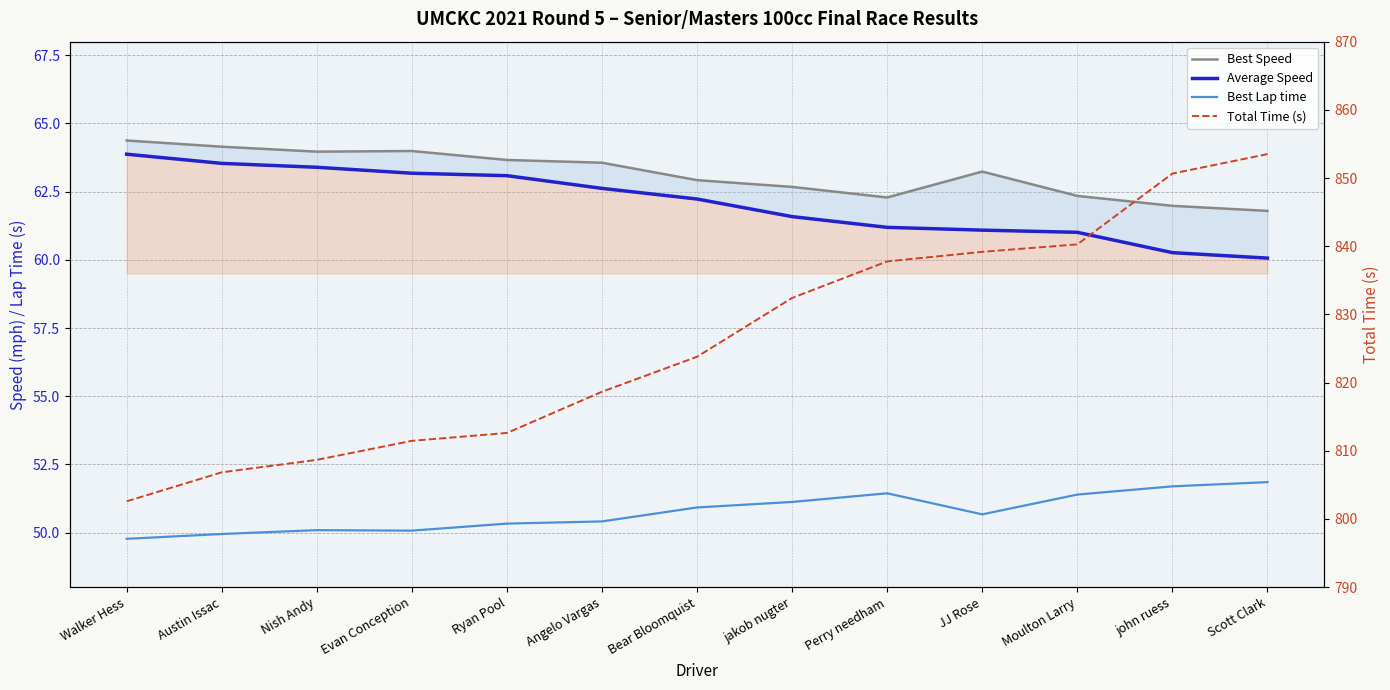

Reading left to right, transcribe all the data shown in this chart.

Best Speed: Walker Hess=64.4	Austin Issac=64.1	Nish Andy=64.0	Evan Conception=64.0	Ryan Pool=63.7	Angelo Vargas=63.6	Bear Bloomquist=62.9	jakob nugter=62.7	Perry needham=62.3	JJ Rose=63.2	Moulton Larry=62.3	john ruess=62.0	Scott Clark=61.8
Average Speed: Walker Hess=63.9	Austin Issac=63.5	Nish Andy=63.4	Evan Conception=63.2	Ryan Pool=63.1	Angelo Vargas=62.6	Bear Bloomquist=62.2	jakob nugter=61.6	Perry needham=61.2	JJ Rose=61.1	Moulton Larry=61.0	john ruess=60.3	Scott Clark=60.1
Best Lap time: Walker Hess=49.8	Austin Issac=49.9	Nish Andy=50.1	Evan Conception=50.1	Ryan Pool=50.3	Angelo Vargas=50.4	Bear Bloomquist=50.9	jakob nugter=51.1	Perry needham=51.4	JJ Rose=50.7	Moulton Larry=51.4	john ruess=51.7	Scott Clark=51.8
Total Time (s): Walker Hess=802.6	Austin Issac=806.8	Nish Andy=808.7	Evan Conception=811.5	Ryan Pool=812.6	Angelo Vargas=818.6	Bear Bloomquist=823.8	jakob nugter=832.4	Perry needham=837.8	JJ Rose=839.2	Moulton Larry=840.3	john ruess=850.7	Scott Clark=853.5